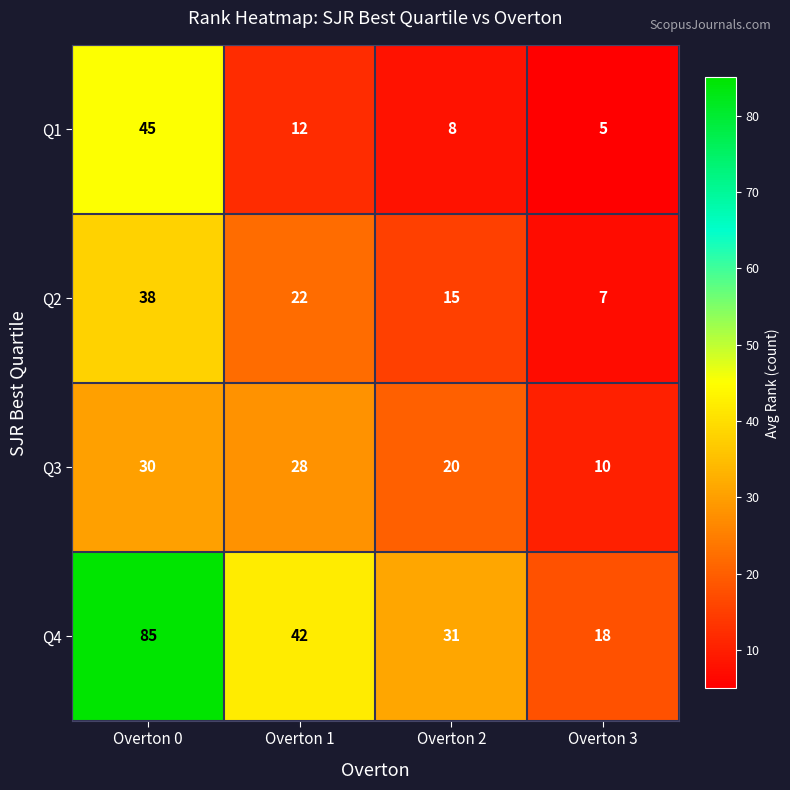

Rank the series by their maximum value, from lowest to highest.

Q3, Q2, Q1, Q4